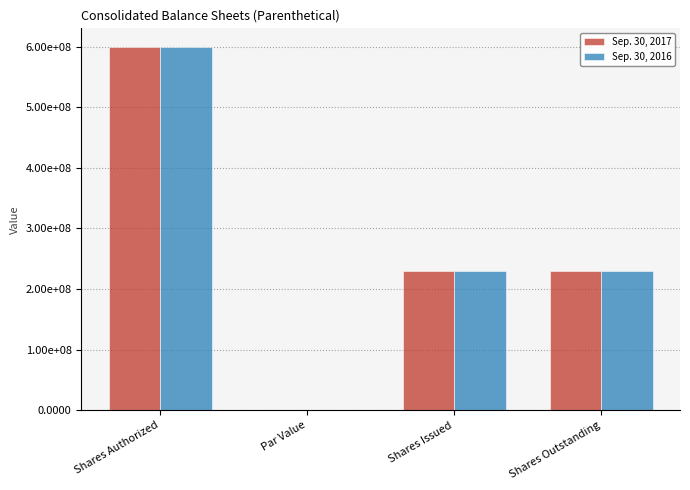

What are all the series names shown in the legend?

Sep. 30, 2017, Sep. 30, 2016